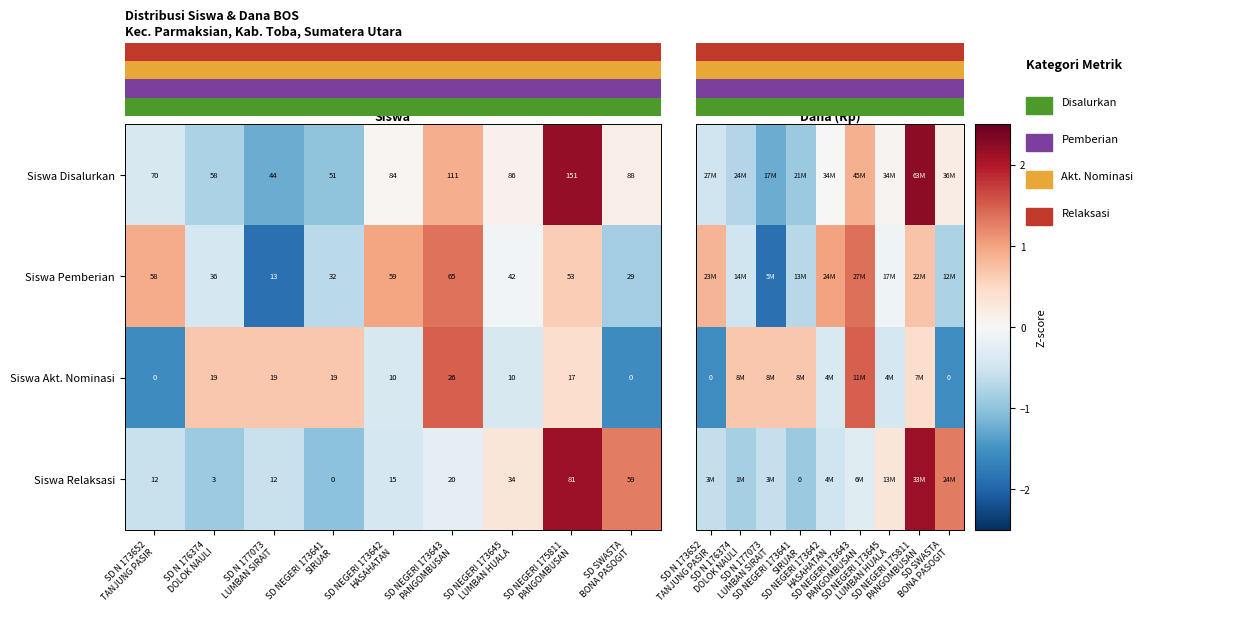

What is the sum of all Siswa Relaksasi values?

236